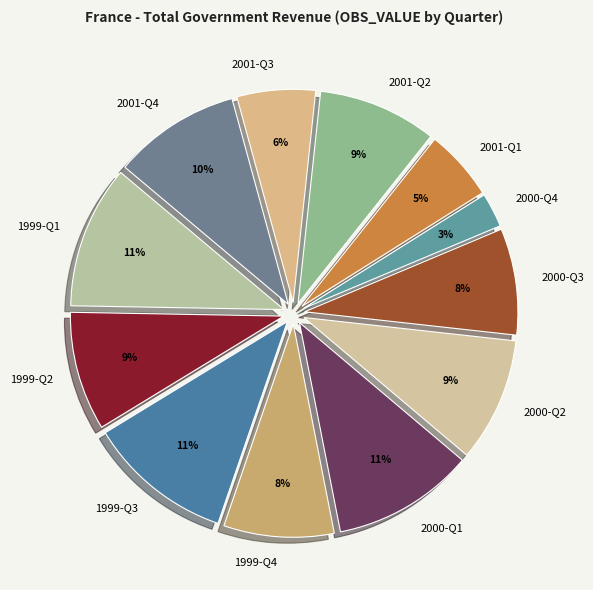

Does 2001-Q3 account for over 50% of the chart?

No